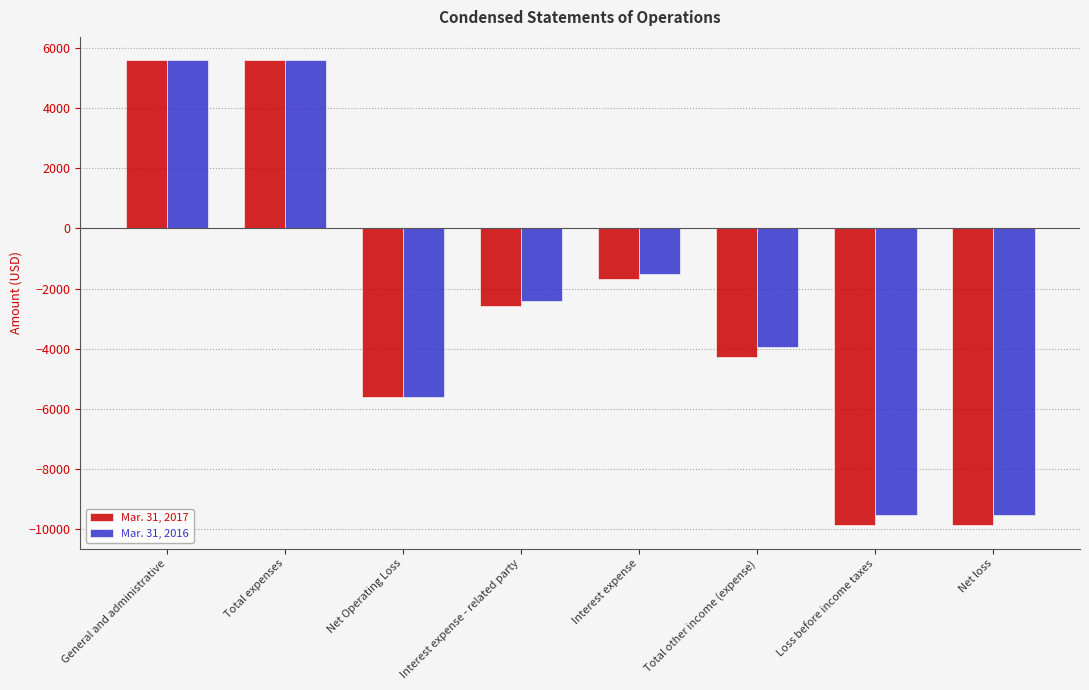

What is the sum of all Mar. 31, 2016 values?

-21360